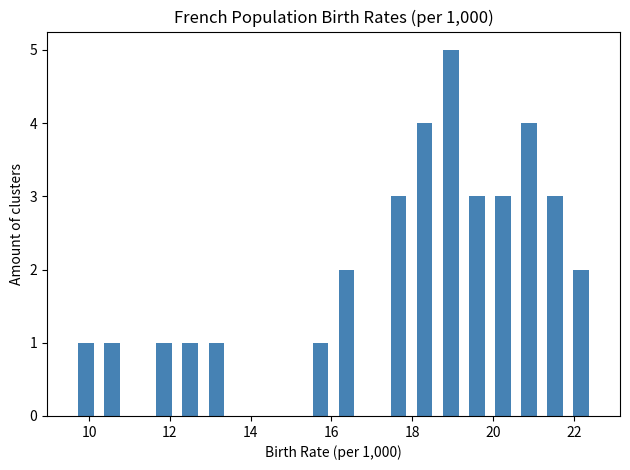

Read against the x-axis, roughly where is the centre of the tallest bar?

19.0